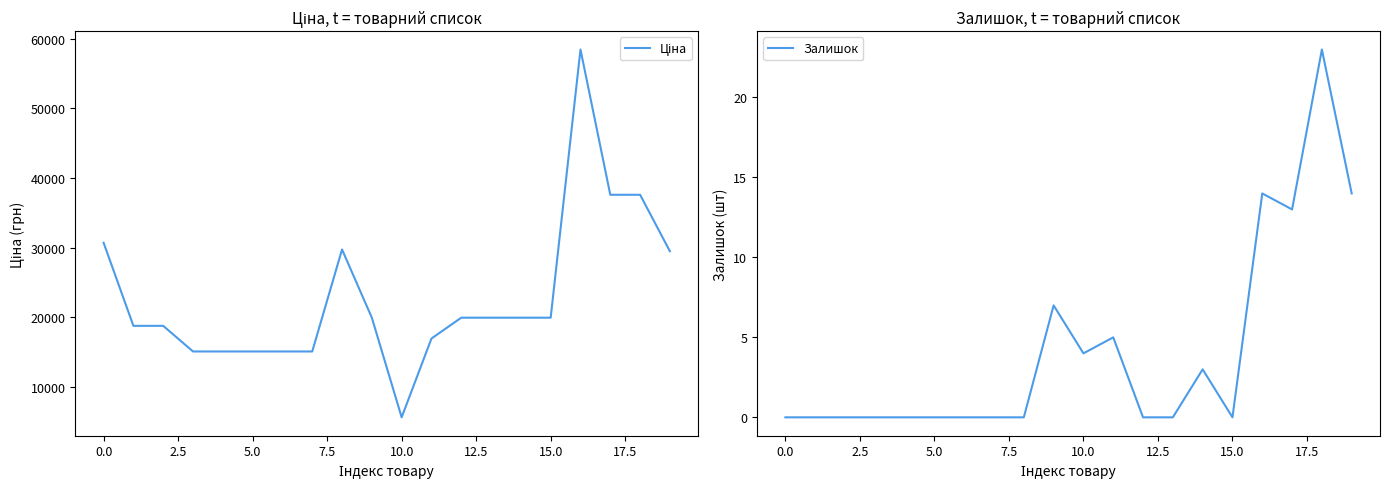

In Залишок, how many points are lower than both neighbors (excluding endpoints)?

3